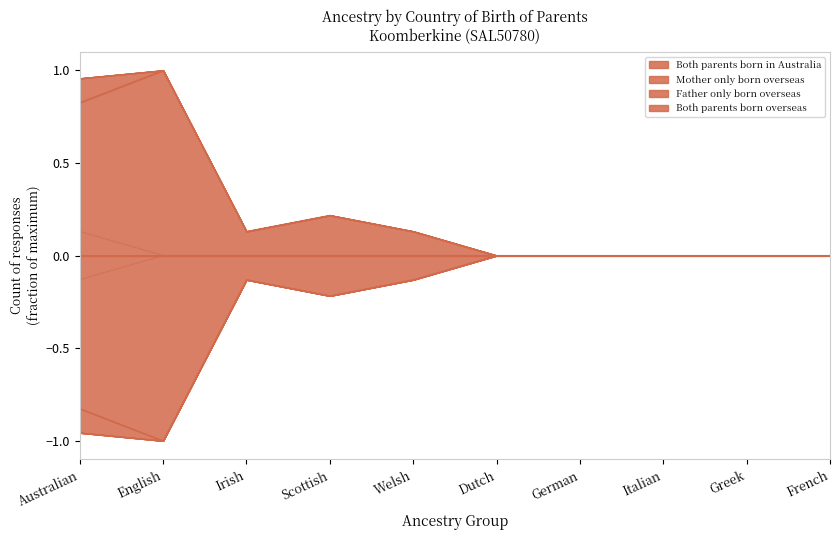

How many Mother only born overseas values are between 0 and 1?

10